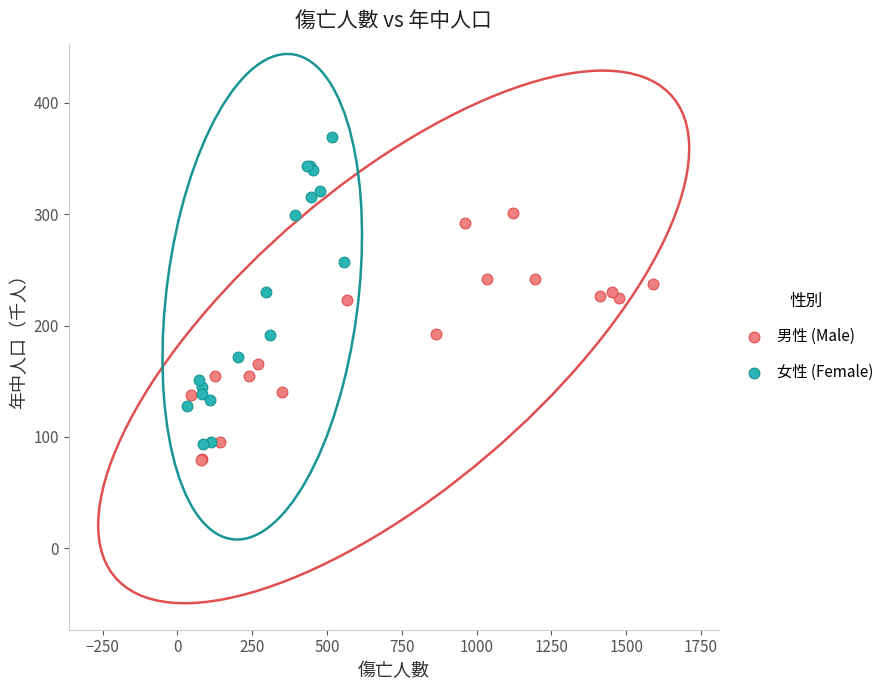

Which series contains the highest Y value?

女性 (Female)